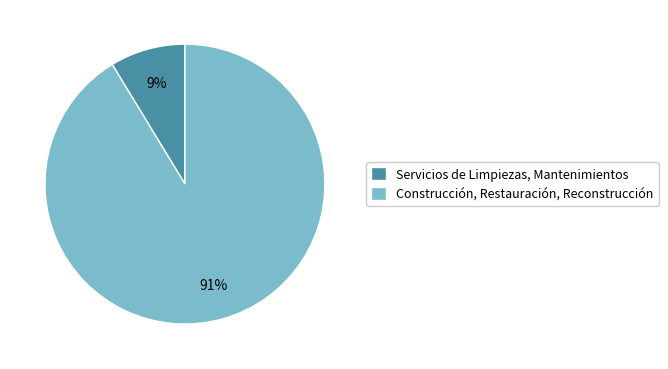

Do Servicios de Limpiezas, Mantenimientos and Construcción, Restauración, Reconstrucción together represent more than half of the pie?

Yes